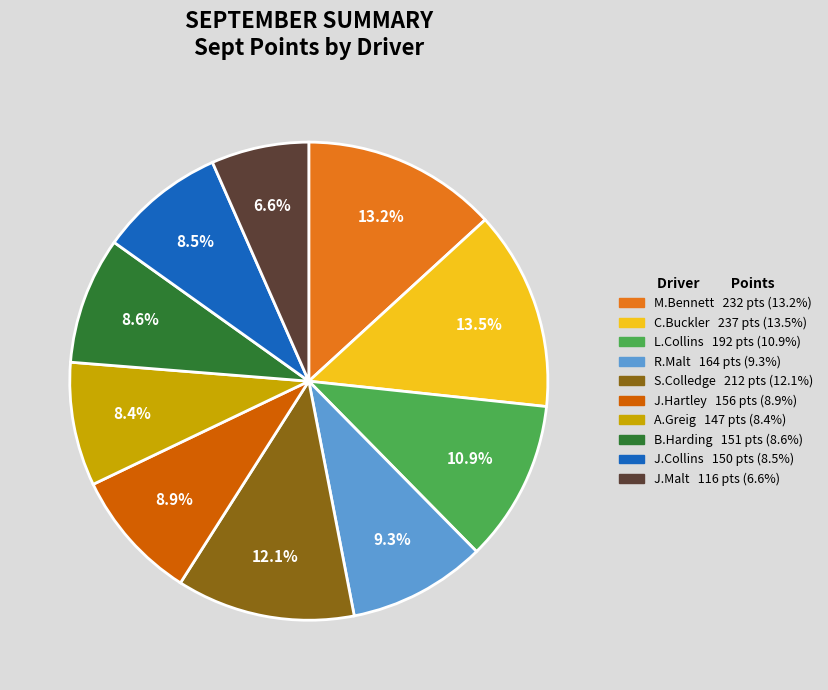

How many slices are in this pie chart?

10